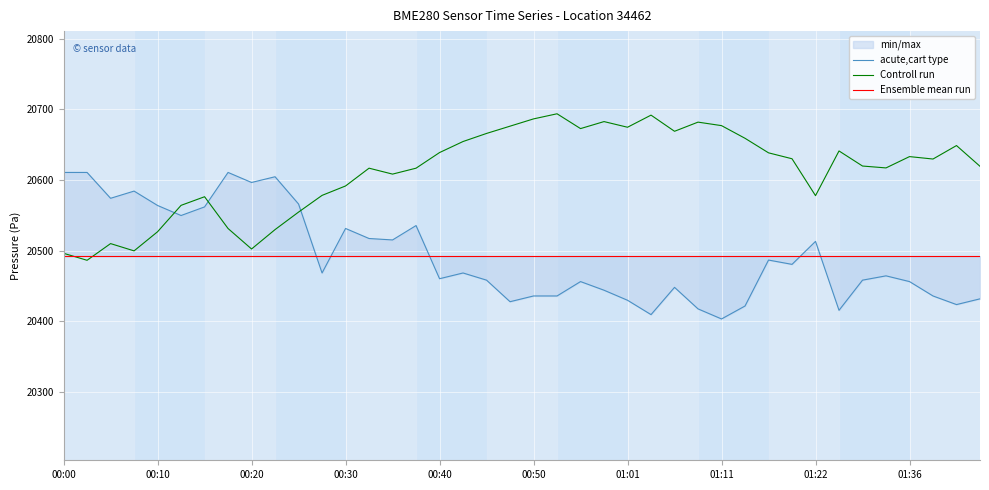

What is the highest value of the Ensemble mean run series?

20492.0